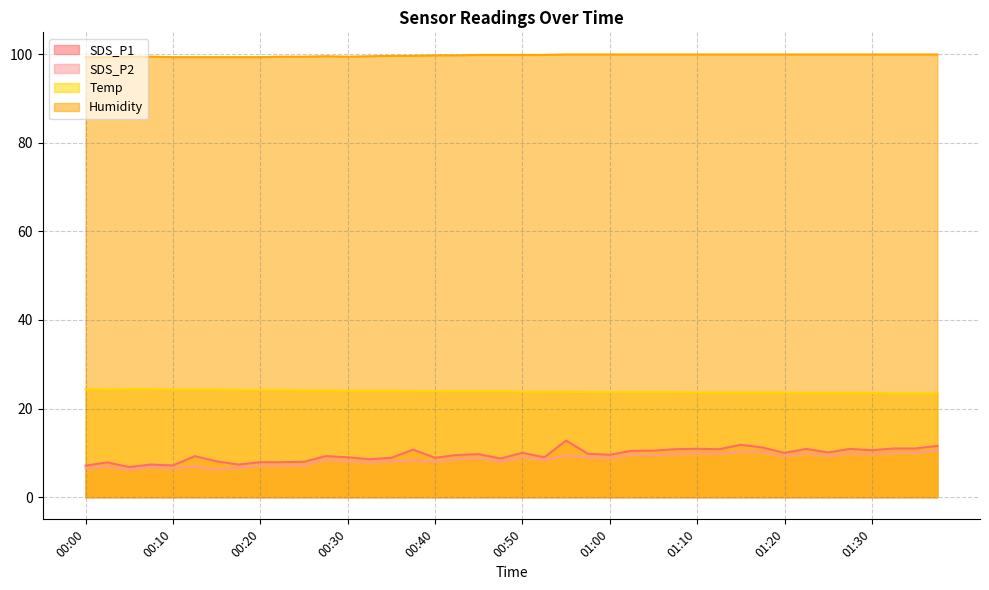

How many interior local valleys does the SDS_P2 series have?

14